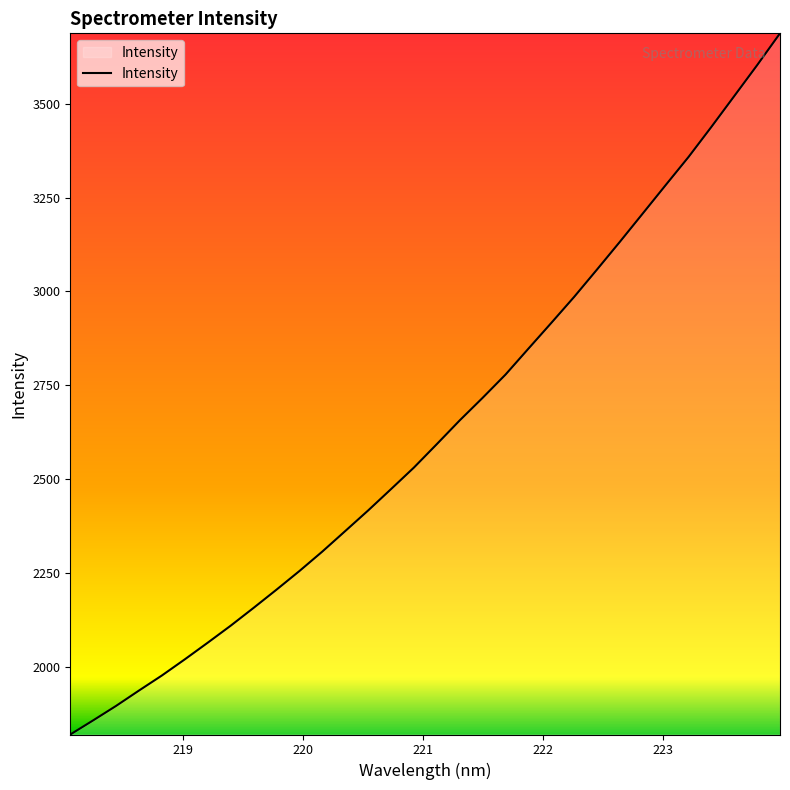

Reading left to right, what are all the values shown in this chart?

1820.2	1857.9	1896.4	1937.4	1977.4	2020.5	2064.8	2110.0	2157.4	2205.9	2255.5	2307.4	2361.9	2416.8	2473.6	2531.0	2593.4	2656.6	2716.6	2778.5	2847.5	2916.1	2985.5	3058.4	3132.3	3207.6	3283.1	3358.1	3438.2	3520.3	3602.5	3687.3